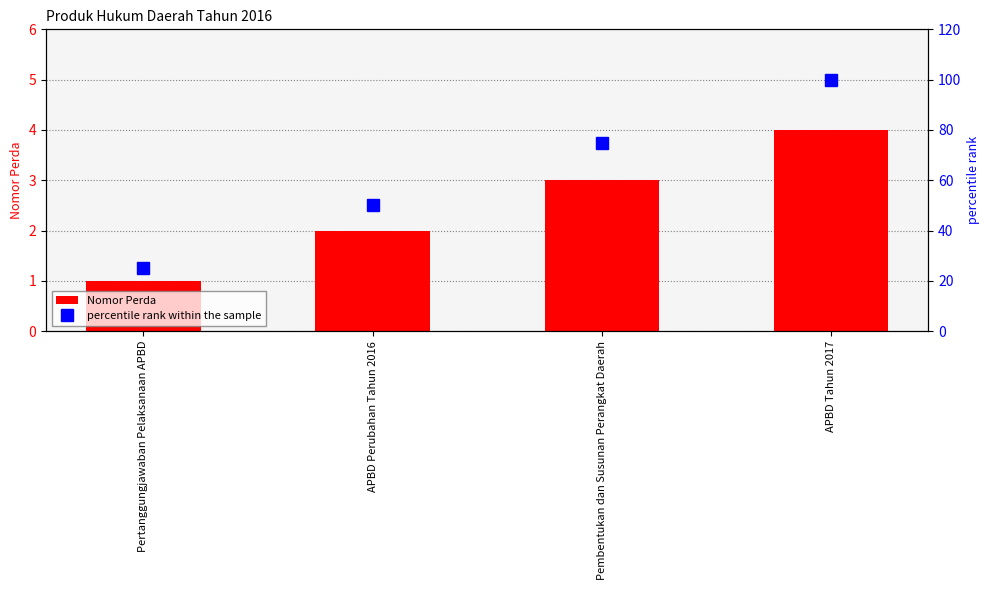

At which category is the sum across all series the highest?

APBD Tahun 2017